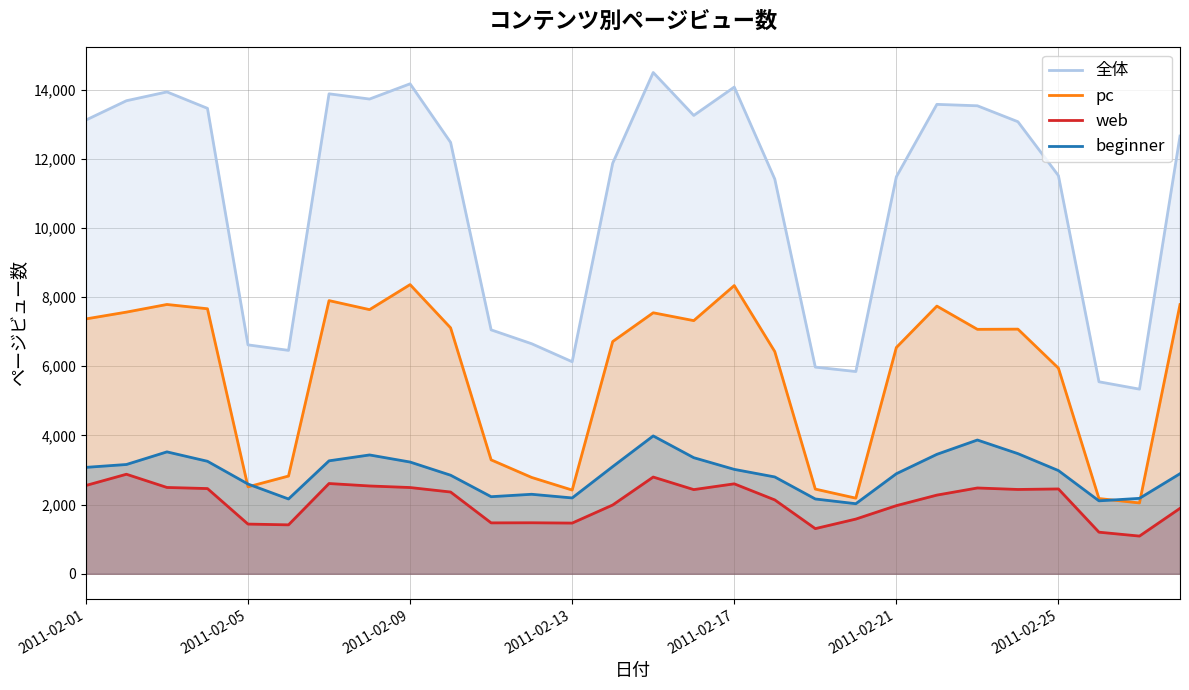

Does the chart have visible grid lines?

Yes